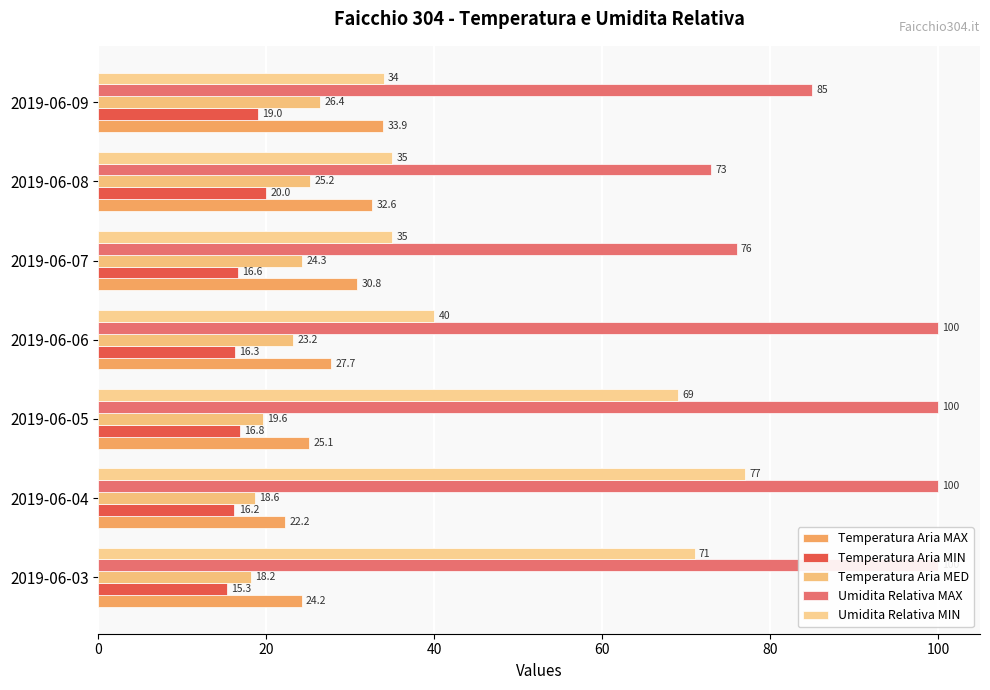

The value of Umidita Relativa MIN at 2019-06-06 is 11.2. True or false?

False